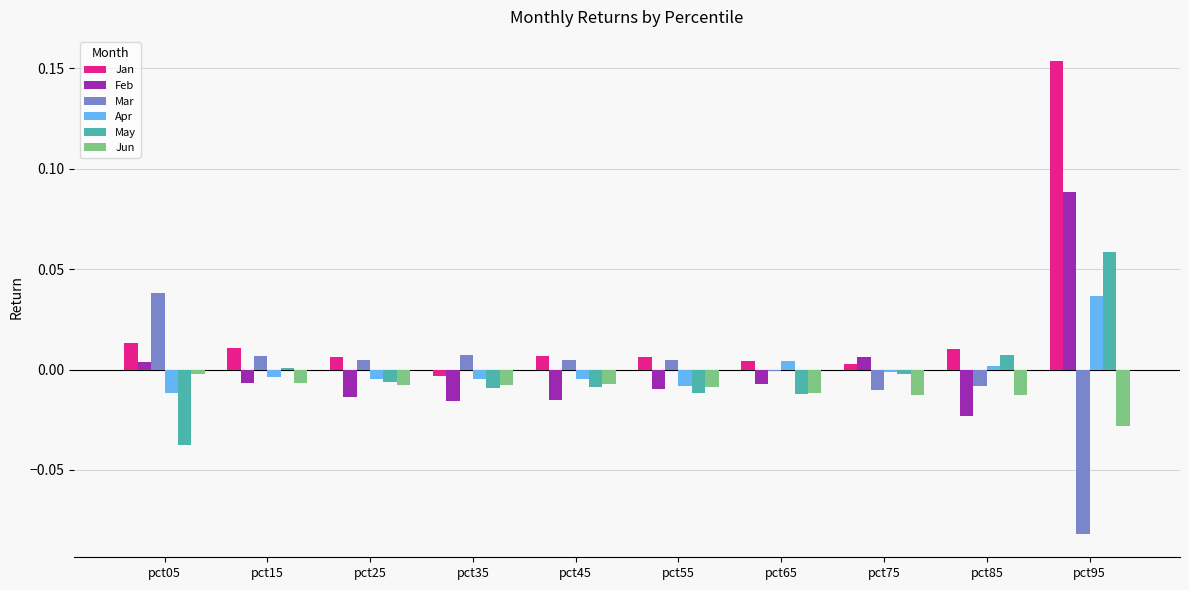

The value of Mar at pct45 is 0.0. True or false?

True